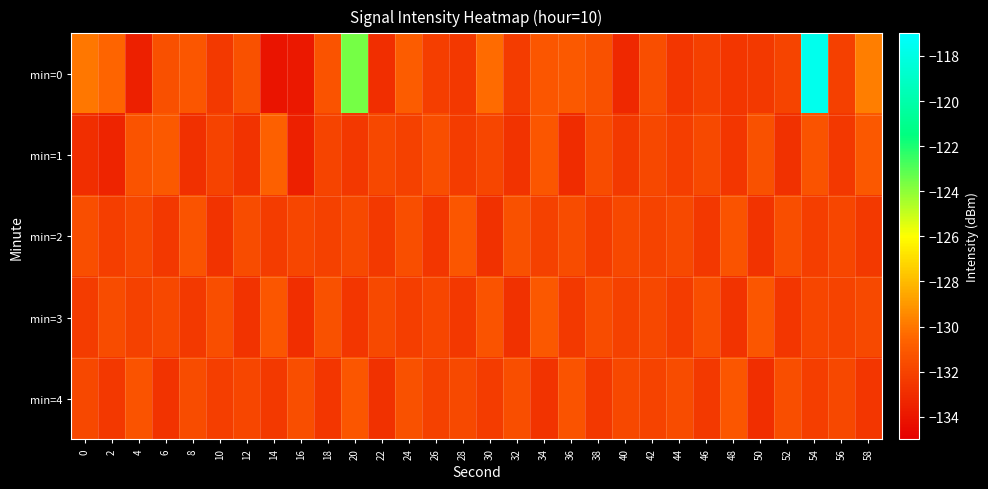

Which series has the largest range (max minus min)?

min=0